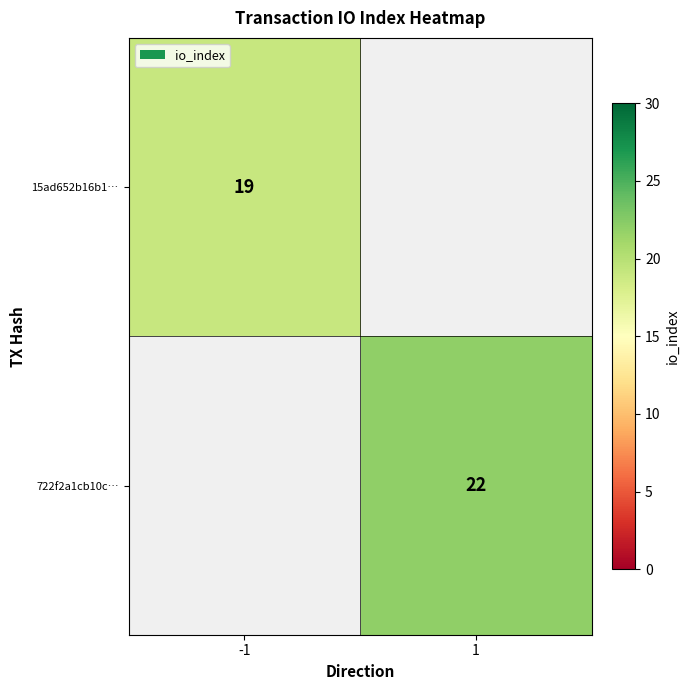

The 722f2a1cb10c… series shows 22 at 1. True or false?

True